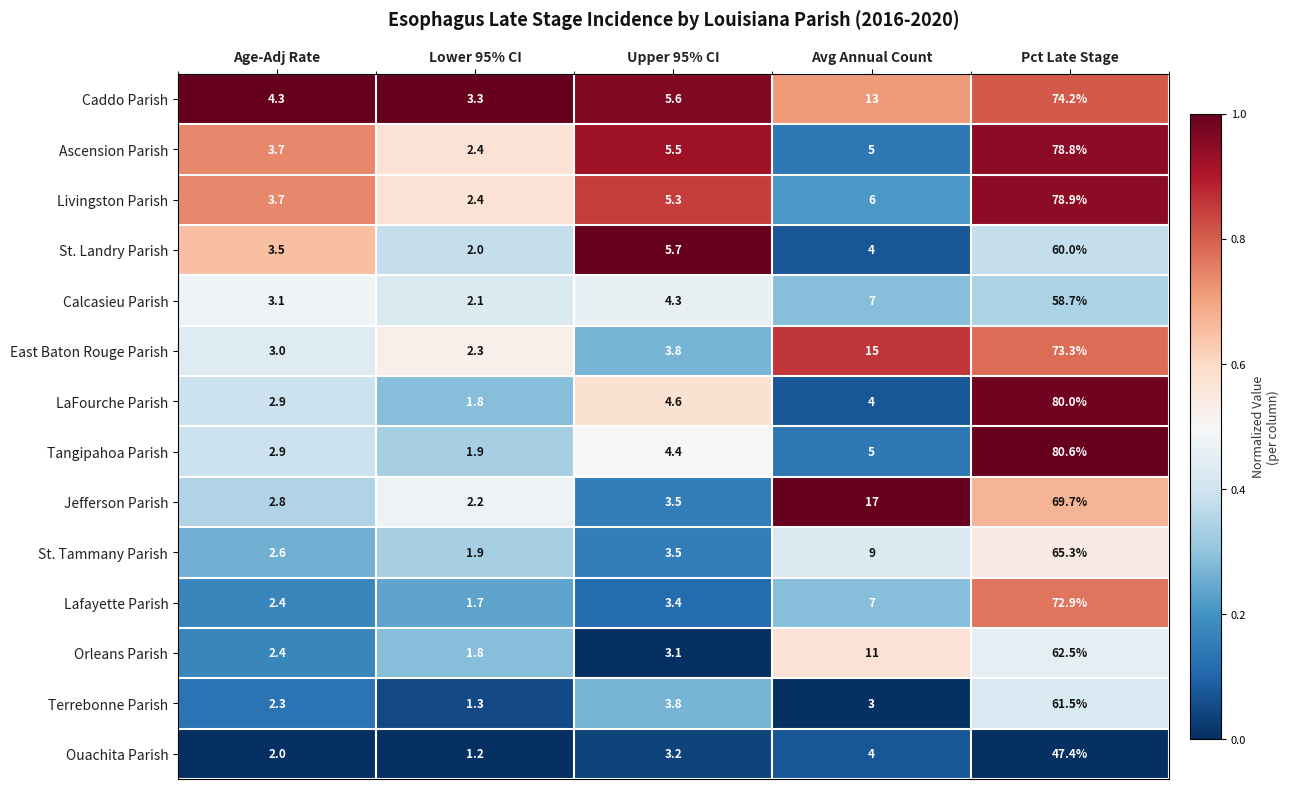

Count the number of data series in this chart.

14